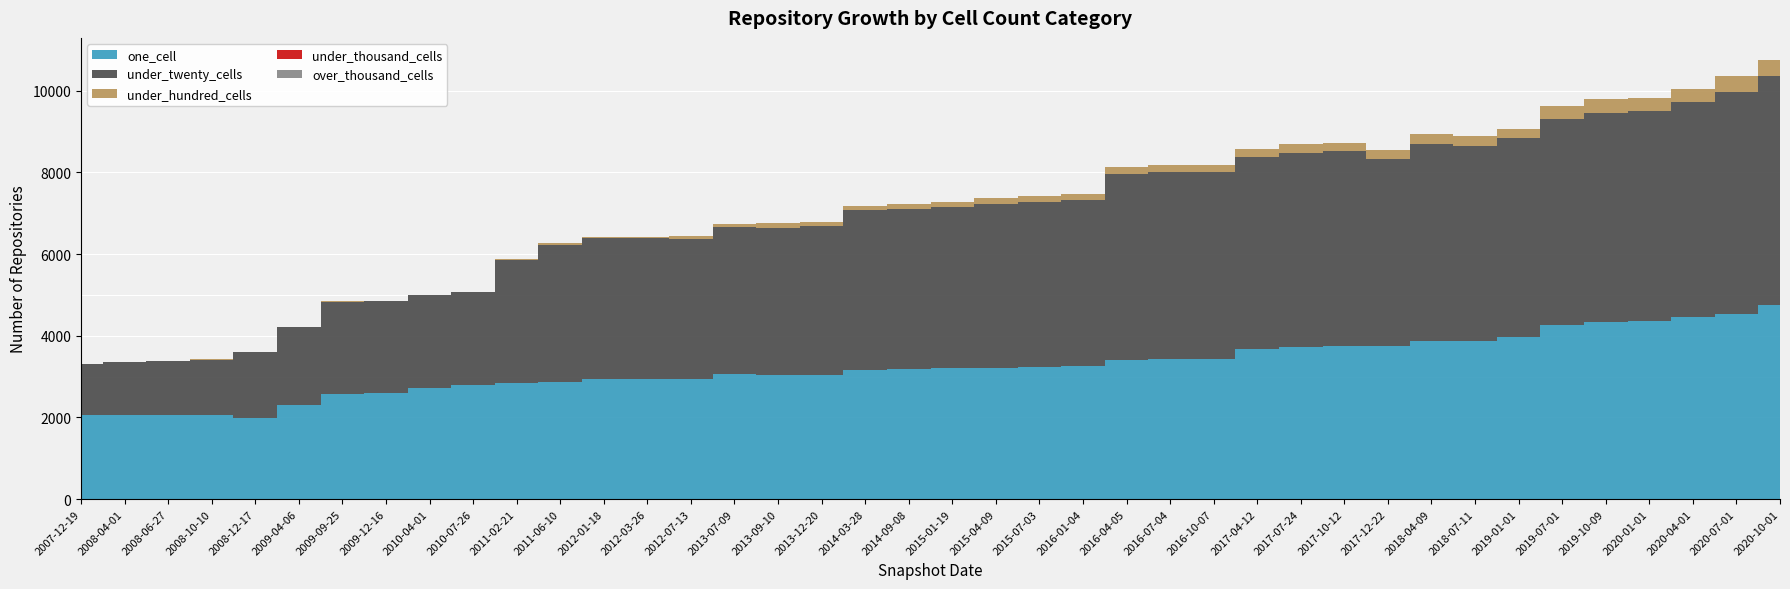

Where is under_hundred_cells nearest to the value 193?

2017-04-12